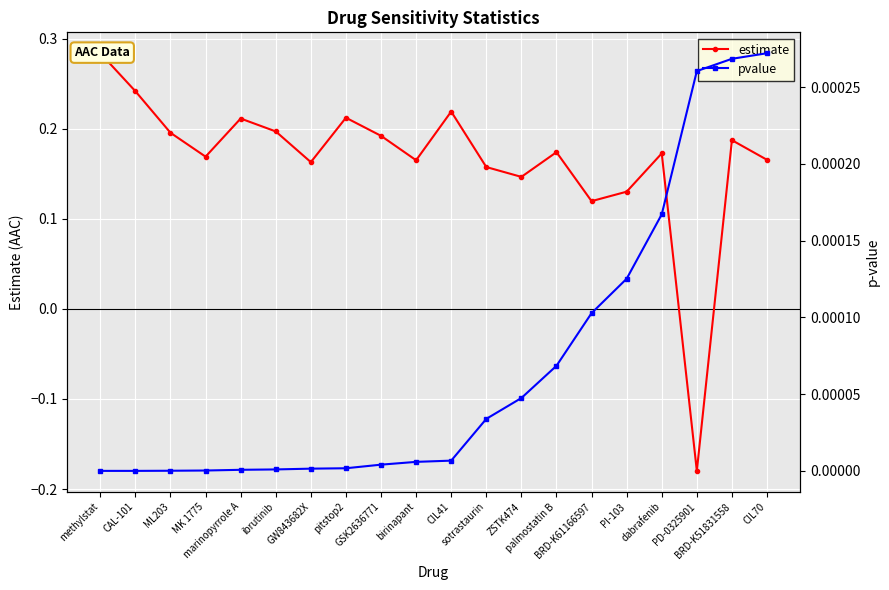

What are all the series names shown in the legend?

estimate, pvalue